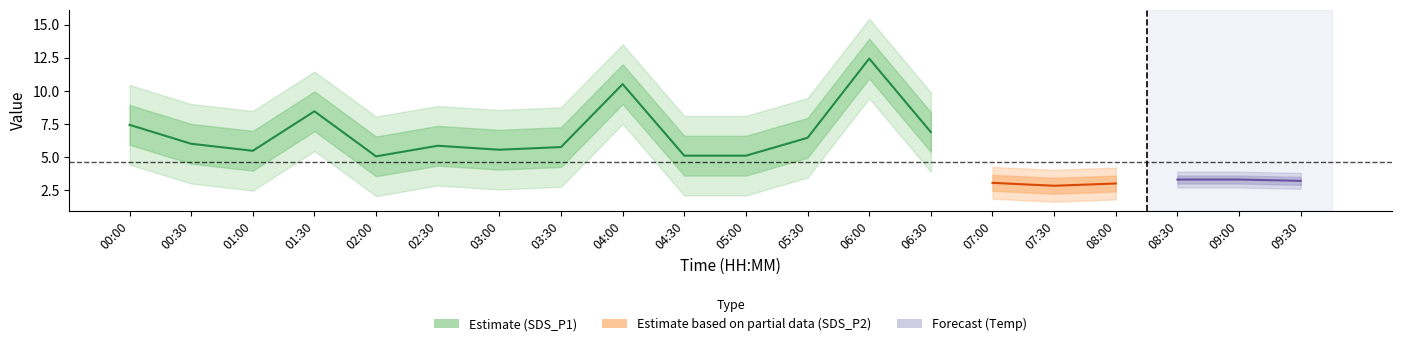

Rank the series at 3 from highest to lowest value.

SDS_P1, Temp, SDS_P2